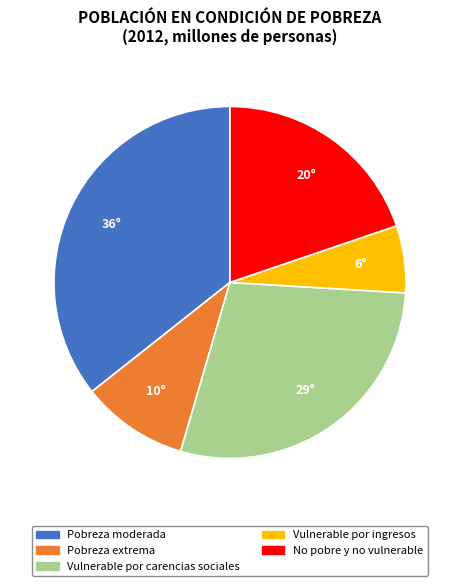

Is No pobre y no vulnerable the majority of the pie?

No